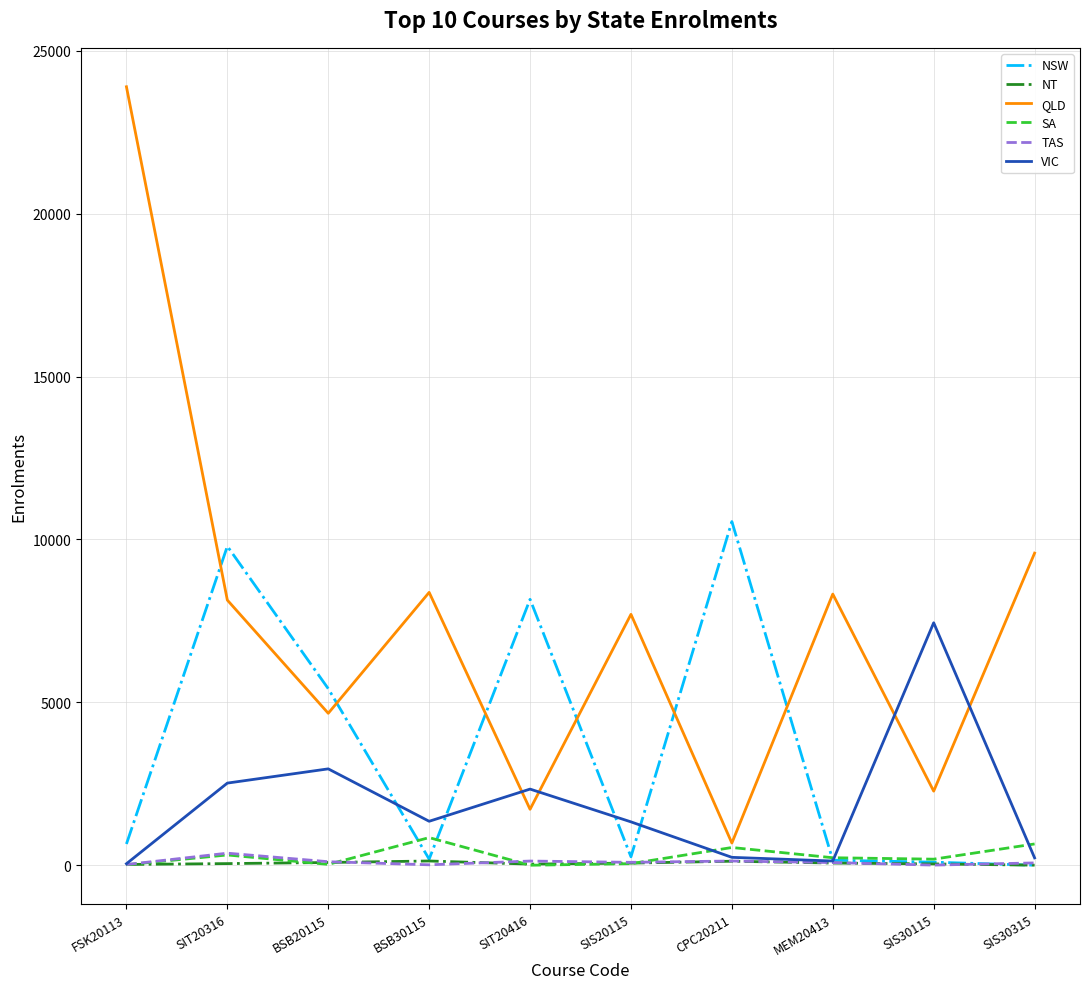

At which category is the sum across all series the highest?

FSK20113